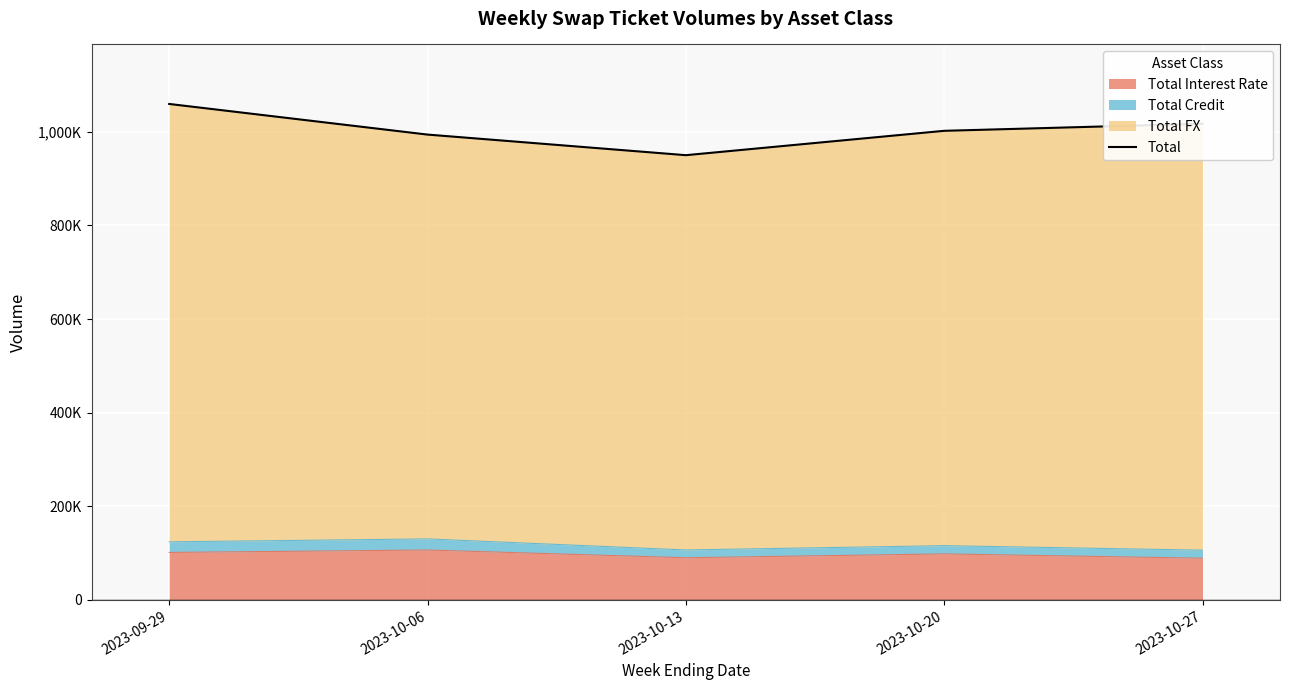

What is the difference between the values at 2023-09-29 and 2023-10-06?

65429